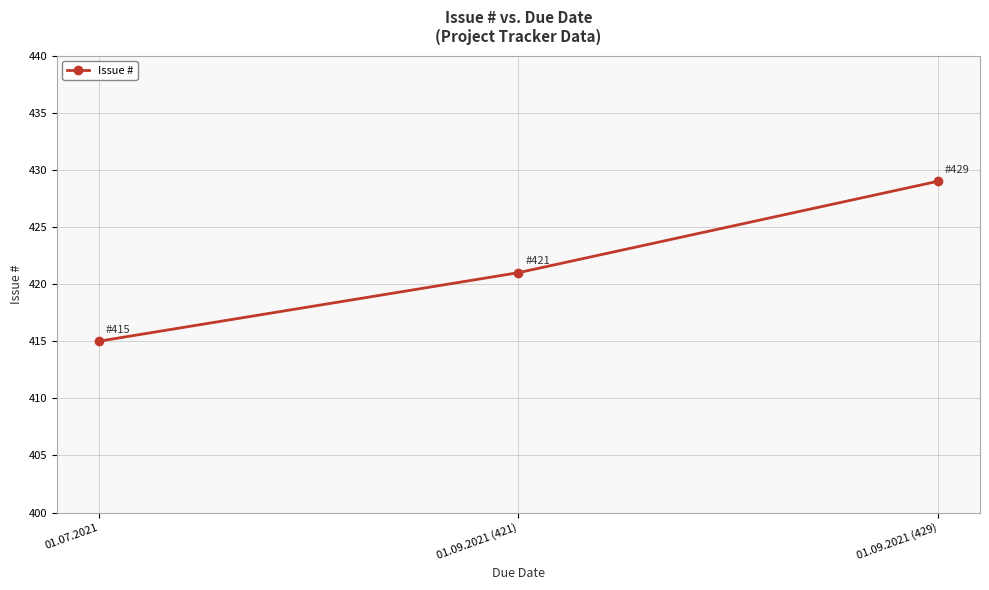

How many values are between 415 and 429?

3